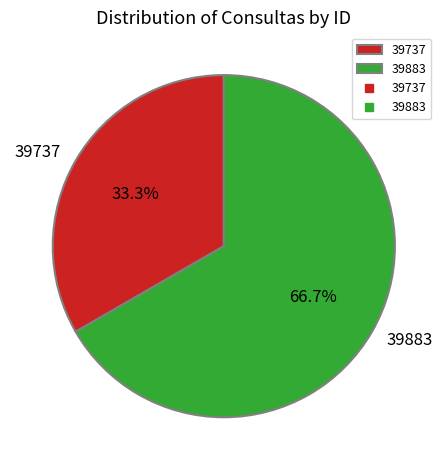

Do 39883 and 39737 together represent more than half of the pie?

Yes